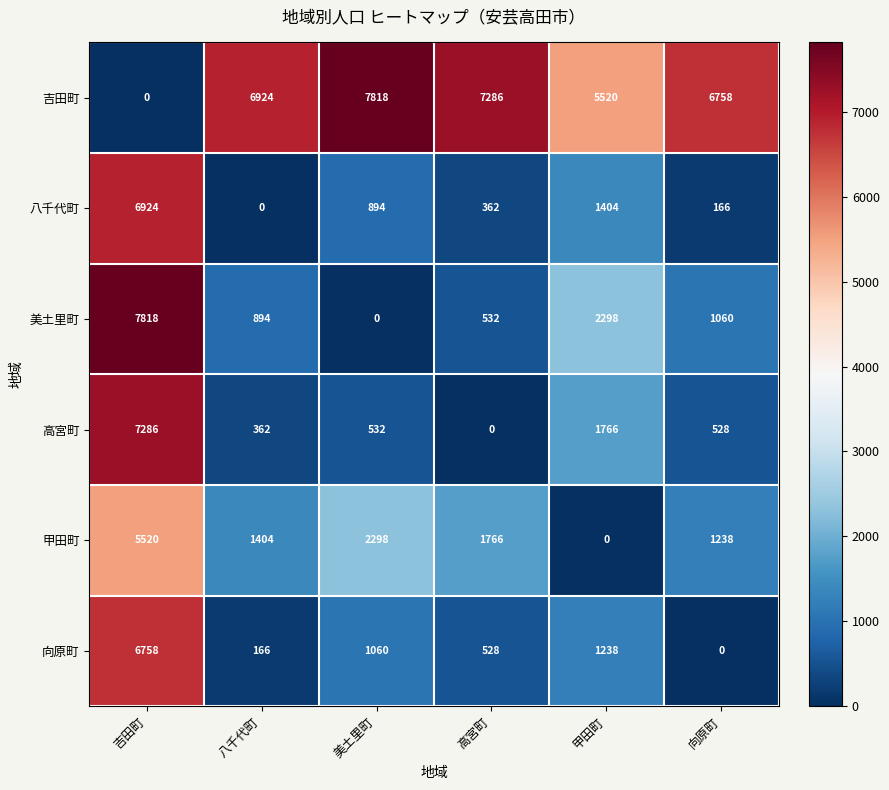

What is the difference between the highest and lowest values at 甲田町?

5520